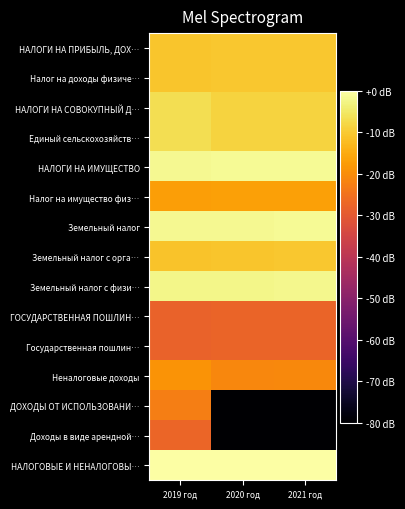

Reading right to left, list all the values displayed in this chart.

НАЛОГИ НА ПРИБЫЛЬ, ДОХ…: 2021 год=-10.3	2020 год=-10.5	2019 год=-10.7
Налог на доходы физиче…: 2021 год=-10.3	2020 год=-10.5	2019 год=-10.7
НАЛОГИ НА СОВОКУПНЫЙ Д…: 2021 год=-8.5	2020 год=-8.6	2019 год=-6.7
Единый сельскохозяйств…: 2021 год=-8.5	2020 год=-8.6	2019 год=-6.7
НАЛОГИ НА ИМУЩЕСТВО: 2021 год=-1.4	2020 год=-1.5	2019 год=-1.6
Налог на имущество физ…: 2021 год=-16.7	2020 год=-16.9	2019 год=-17.0
Земельный налог: 2021 год=-1.5	2020 год=-1.7	2019 год=-1.8
Земельный налог с орга…: 2021 год=-10.6	2020 год=-10.8	2019 год=-11.1
Земельный налог с физи…: 2021 год=-2.1	2020 год=-2.2	2019 год=-2.3
ГОСУДАРСТВЕННАЯ ПОШЛИН…: 2021 год=-27.7	2020 год=-27.8	2019 год=-28.0
Государственная пошлин…: 2021 год=-27.7	2020 год=-27.8	2019 год=-28.0
Неналоговые доходы: 2021 год=-20.9	2020 год=-21.1	2019 год=-18.9
ДОХОДЫ ОТ ИСПОЛЬЗОВАНИ…: 2021 год=-80.0	2020 год=-80.0	2019 год=-22.7
Доходы в виде арендной…: 2021 год=-80.0	2020 год=-80.0	2019 год=-27.3
НАЛОГОВЫЕ И НЕНАЛОГОВЫ…: 2021 год=-0.1	2020 год=-0.3	2019 год=0.0